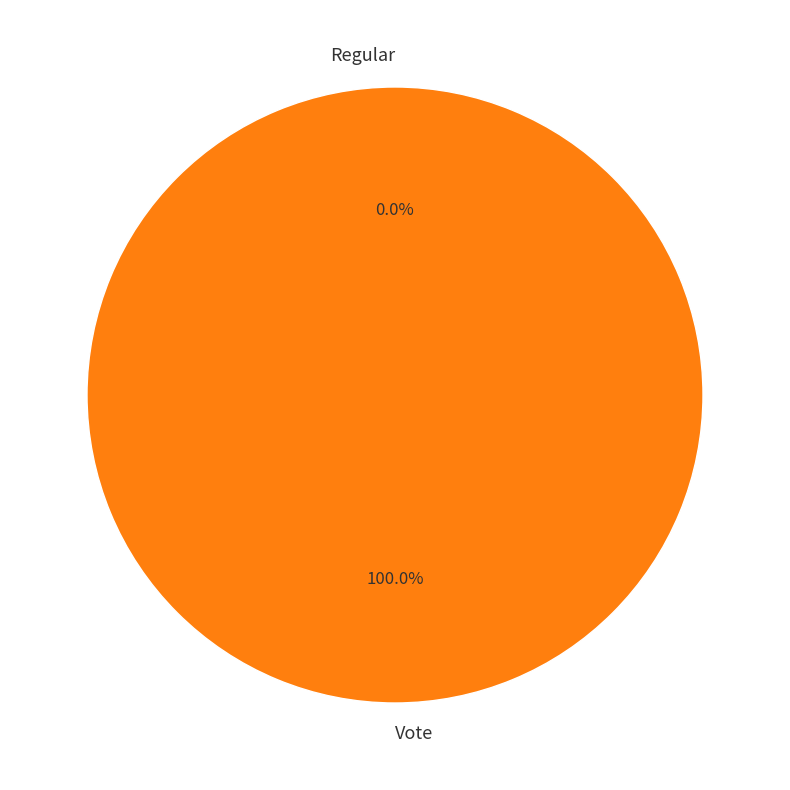

How much of the chart is everything except Regular?

100.0%